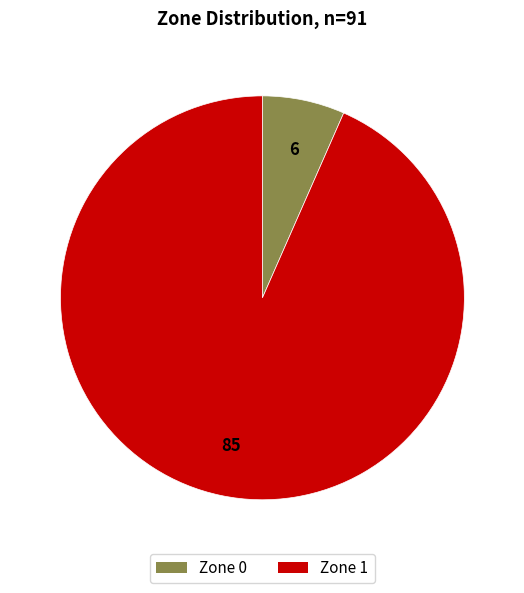

How many slices are in this pie chart?

2